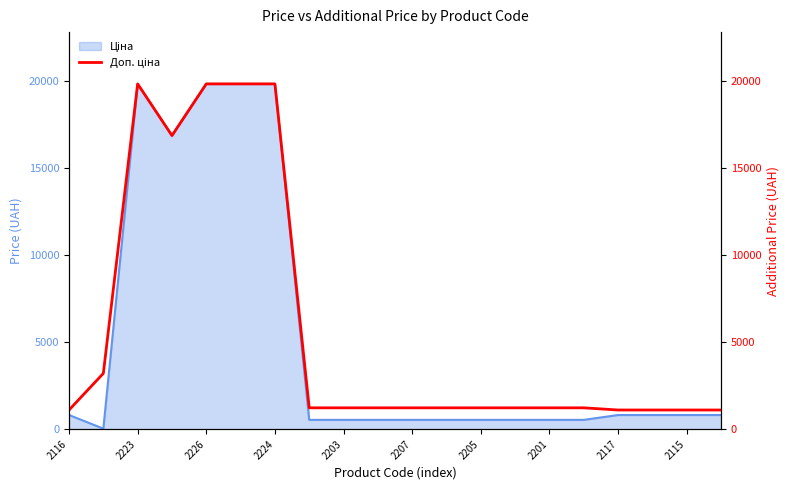

Which label corresponds to the largest value in the chart?

2223